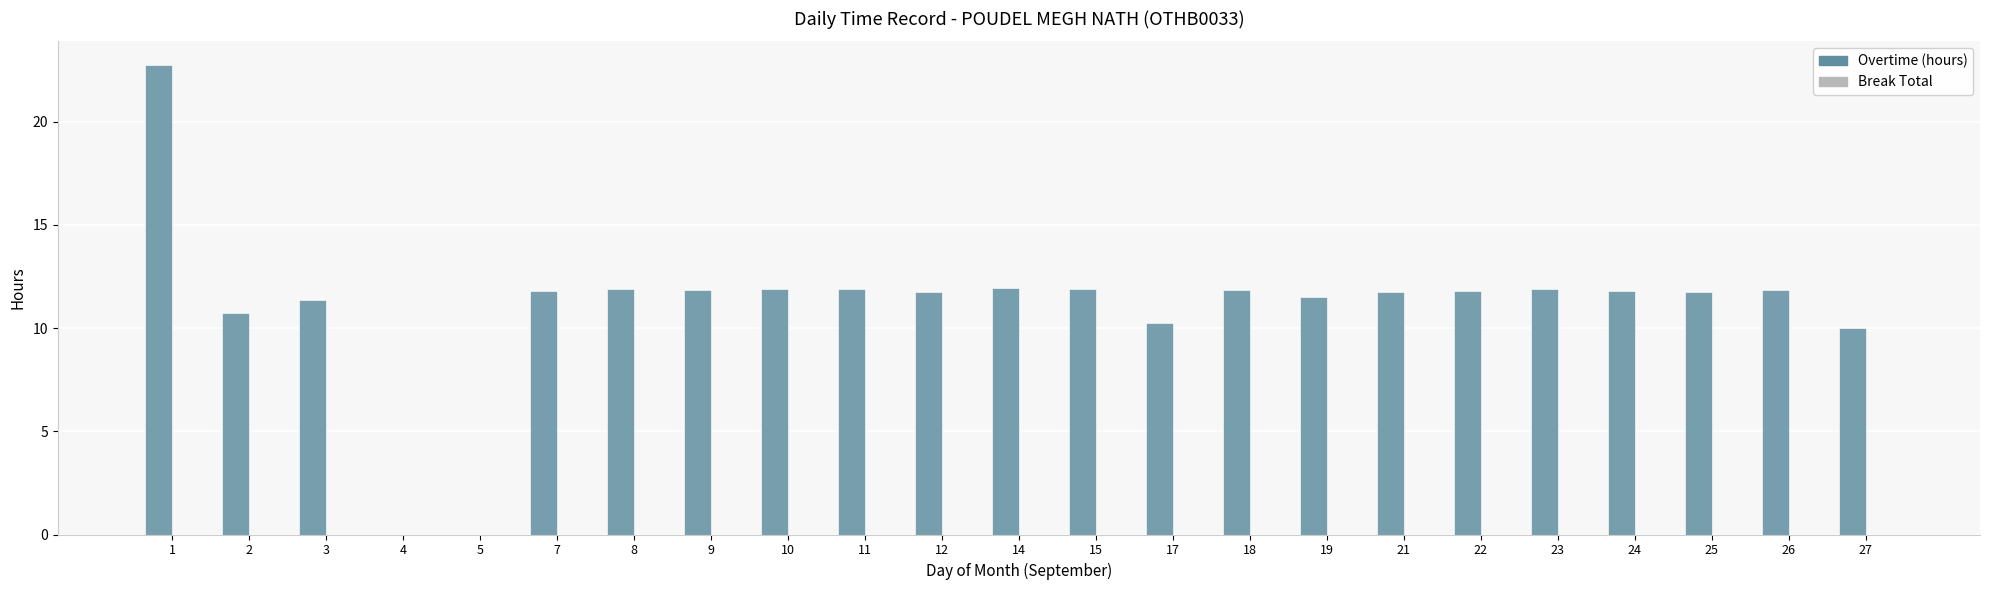

The chart shows a value of 11.9 at 23. True or false?

True